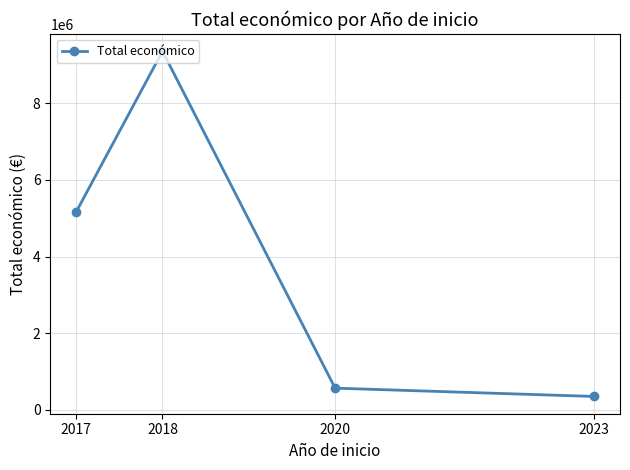

Count the number of data series in this chart.

1